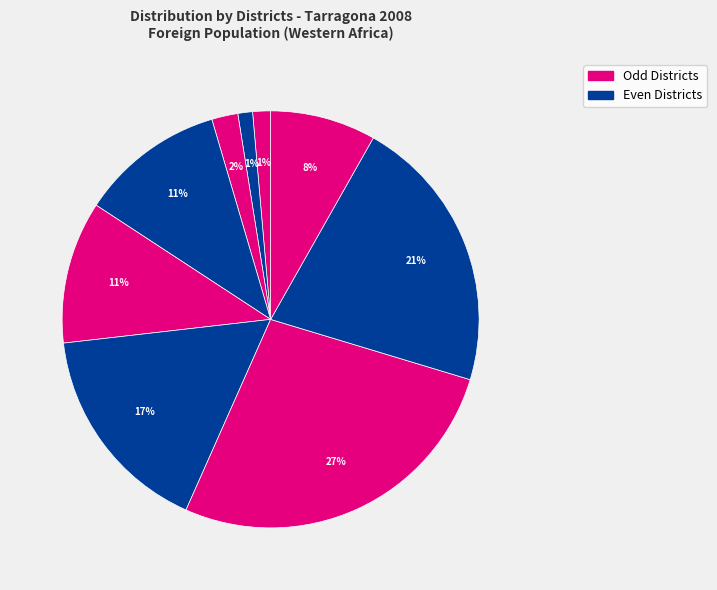

Which category has the biggest portion of the pie?

District VII